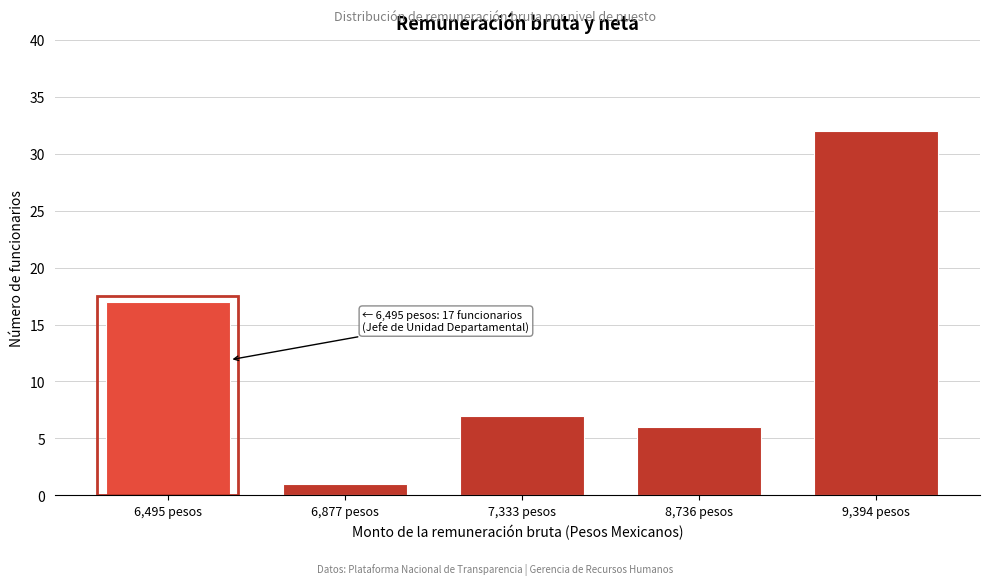

Reading left to right, transcribe all the data shown in this chart.

6,495 pesos=17	6,877 pesos=1	7,333 pesos=7	8,736 pesos=6	9,394 pesos=32